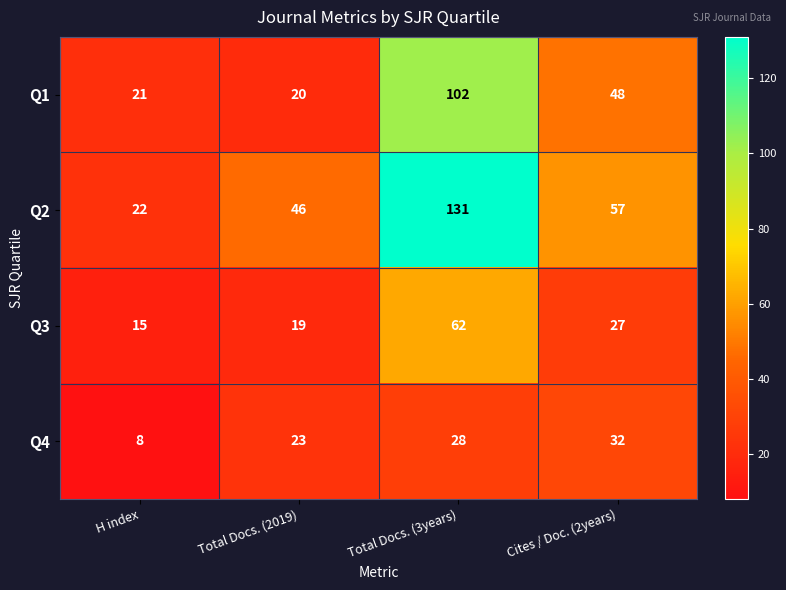

Rank the series by their maximum value, from highest to lowest.

Q2, Q1, Q3, Q4